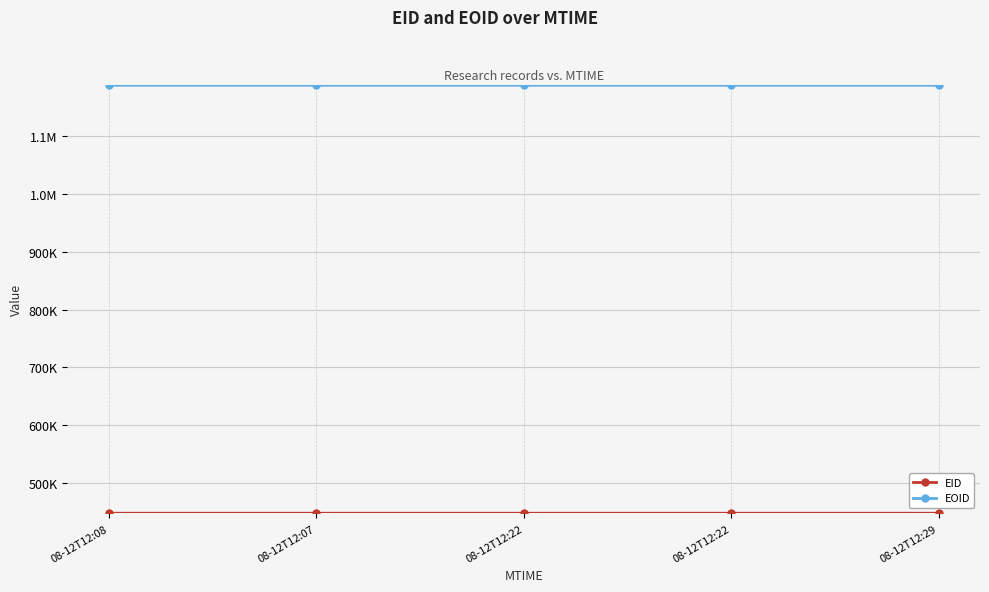

Which series has the largest range (max minus min)?

EOID